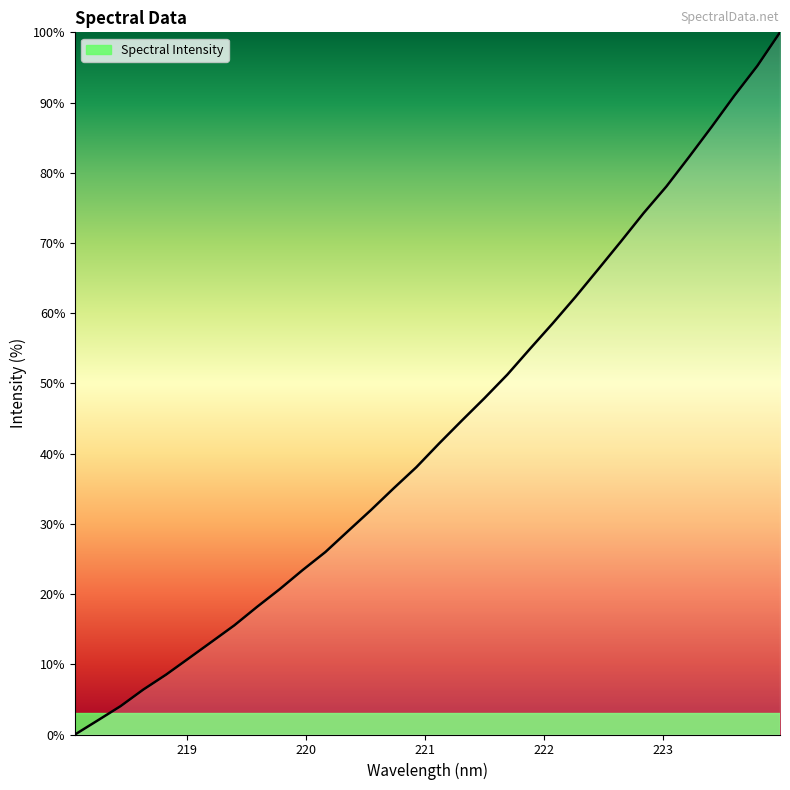

What is the difference between the maximum and minimum values?

100.0